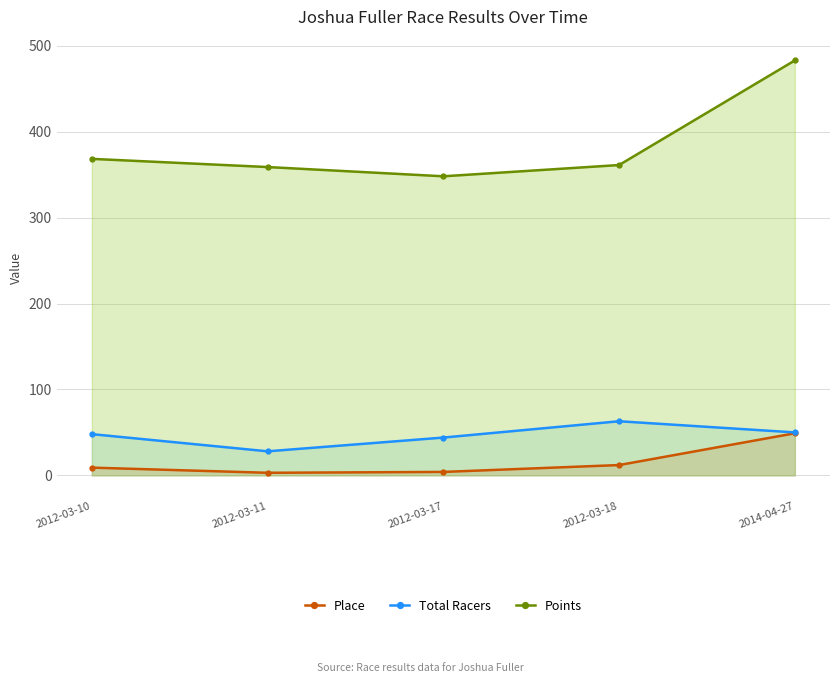

How many lines are shown in the chart?

3